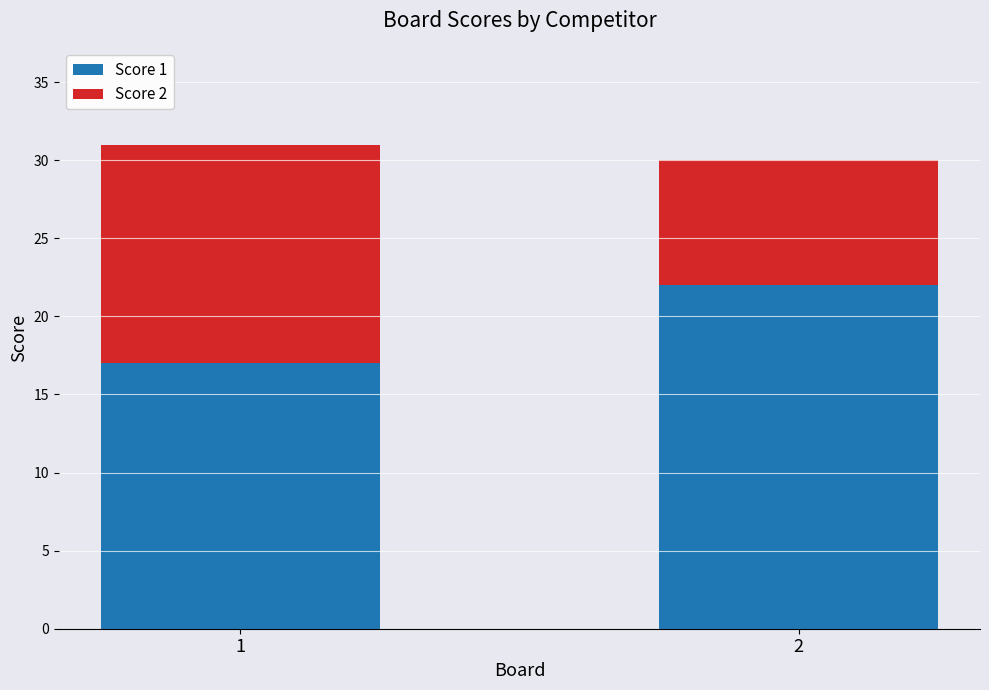

How many distinct data groups are displayed?

2